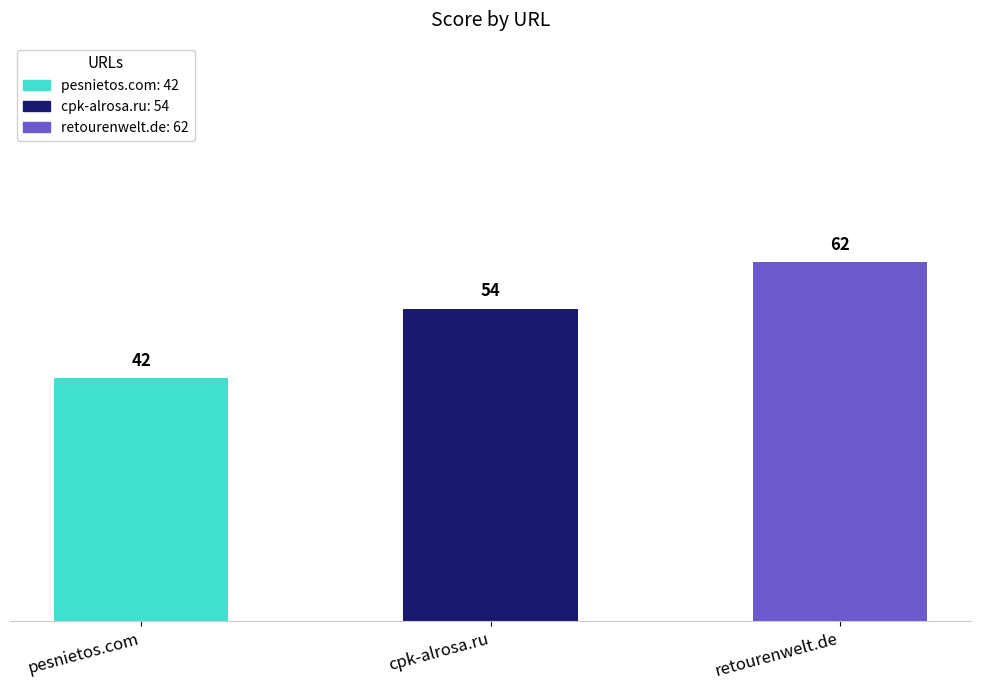

Reading right to left, list all the values displayed in this chart.

62	54	42